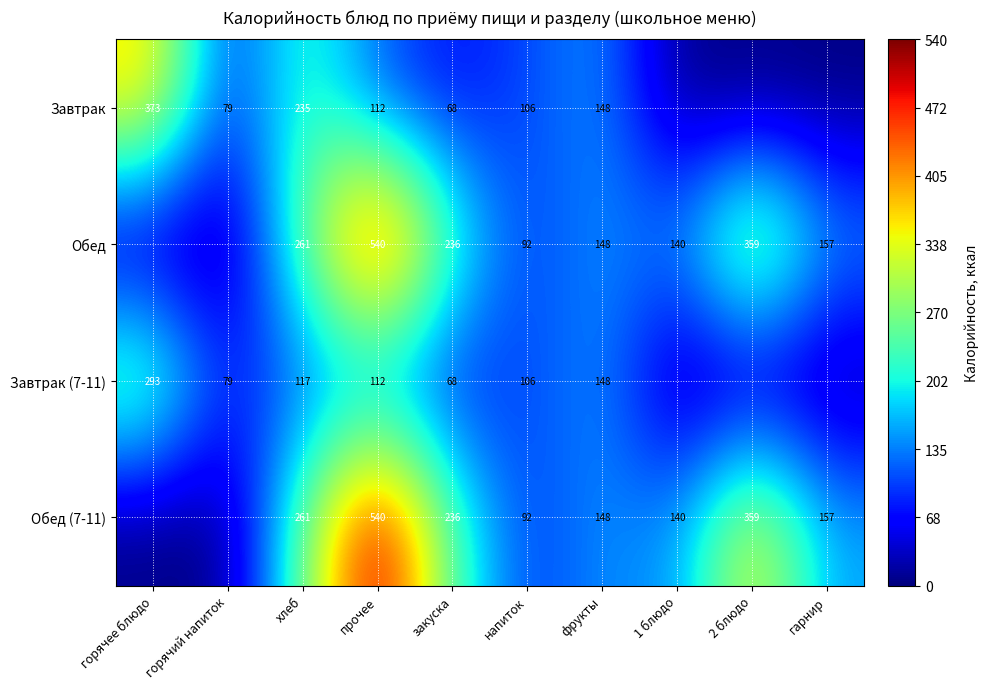

What is the difference between the Завтрак (7-11) values at закуска and прочее?

44